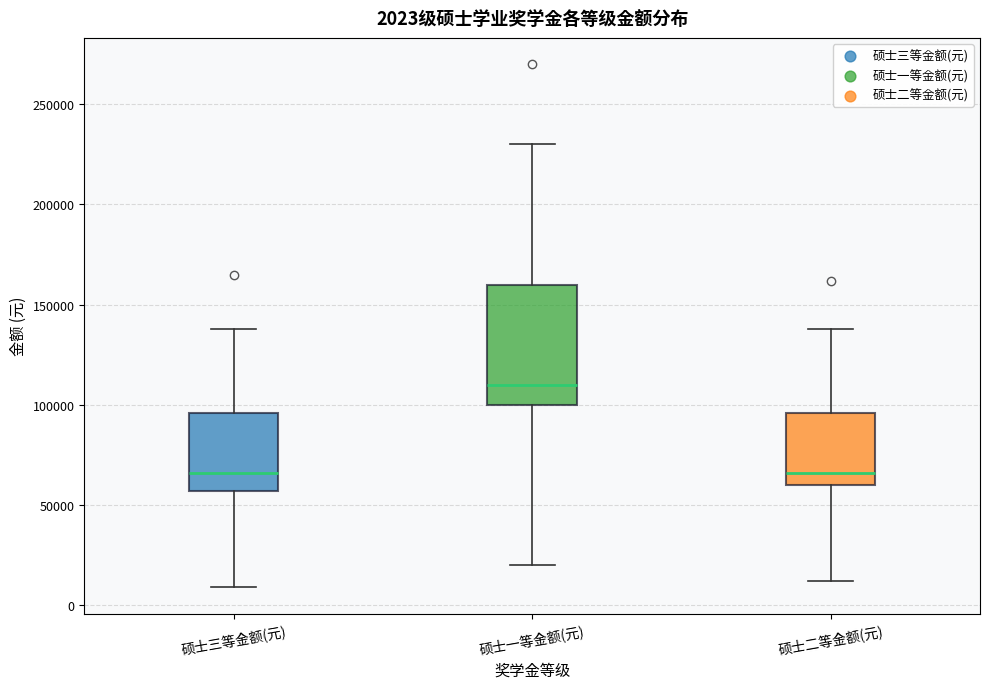

Comparing the boxes themselves (not the whiskers), which one is the tallest?

硕士一等金额(元)